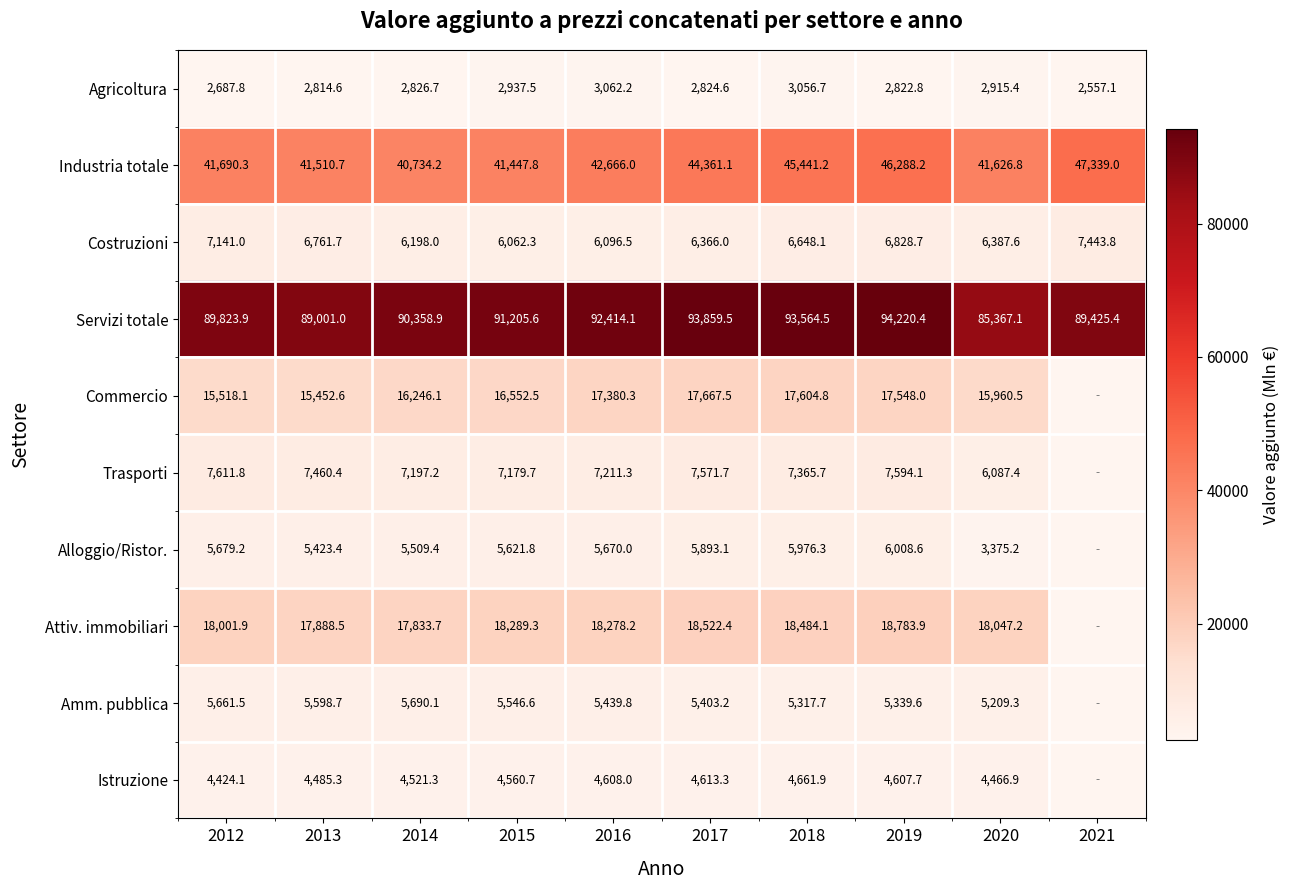

The Industria totale series shows 28889.8 at 2021. True or false?

False